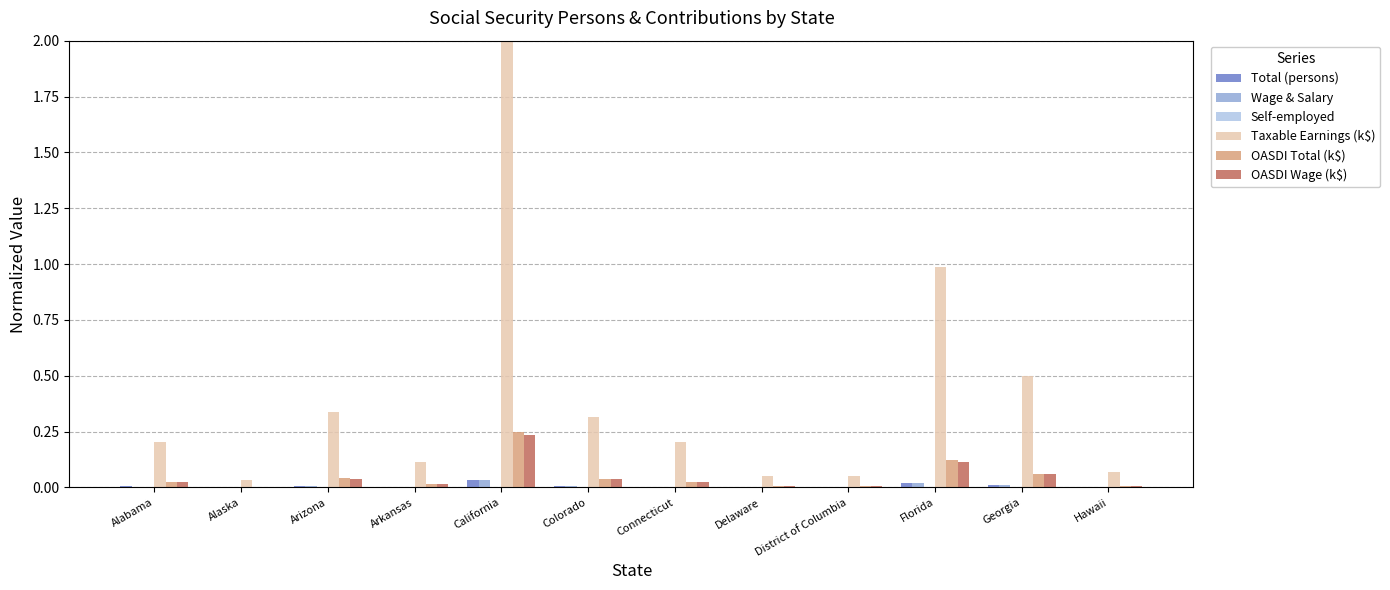

At which category is the sum across all series the highest?

California